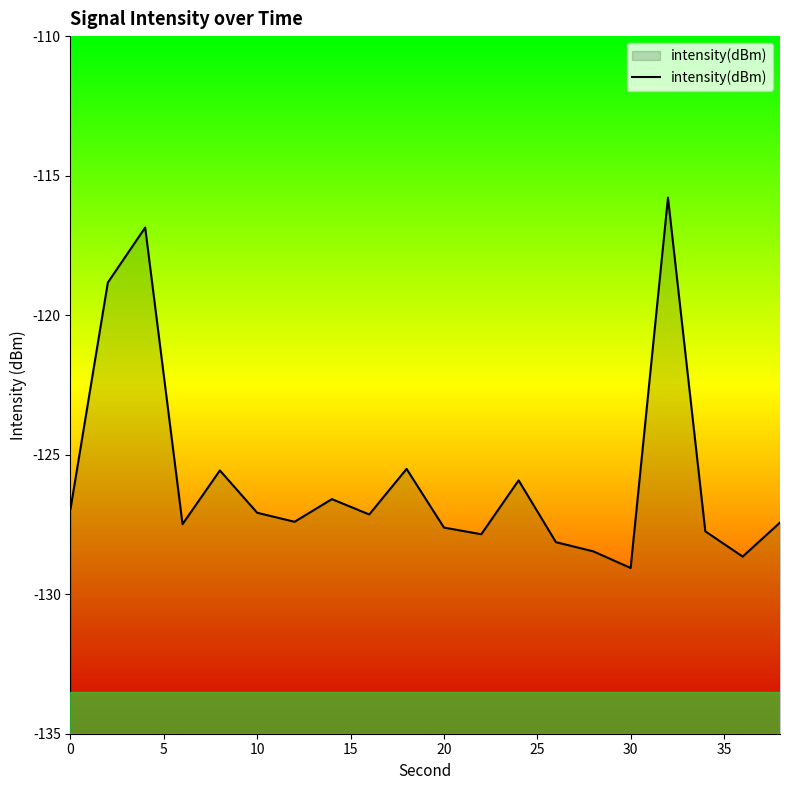

Which category has the lowest value across all series?

30